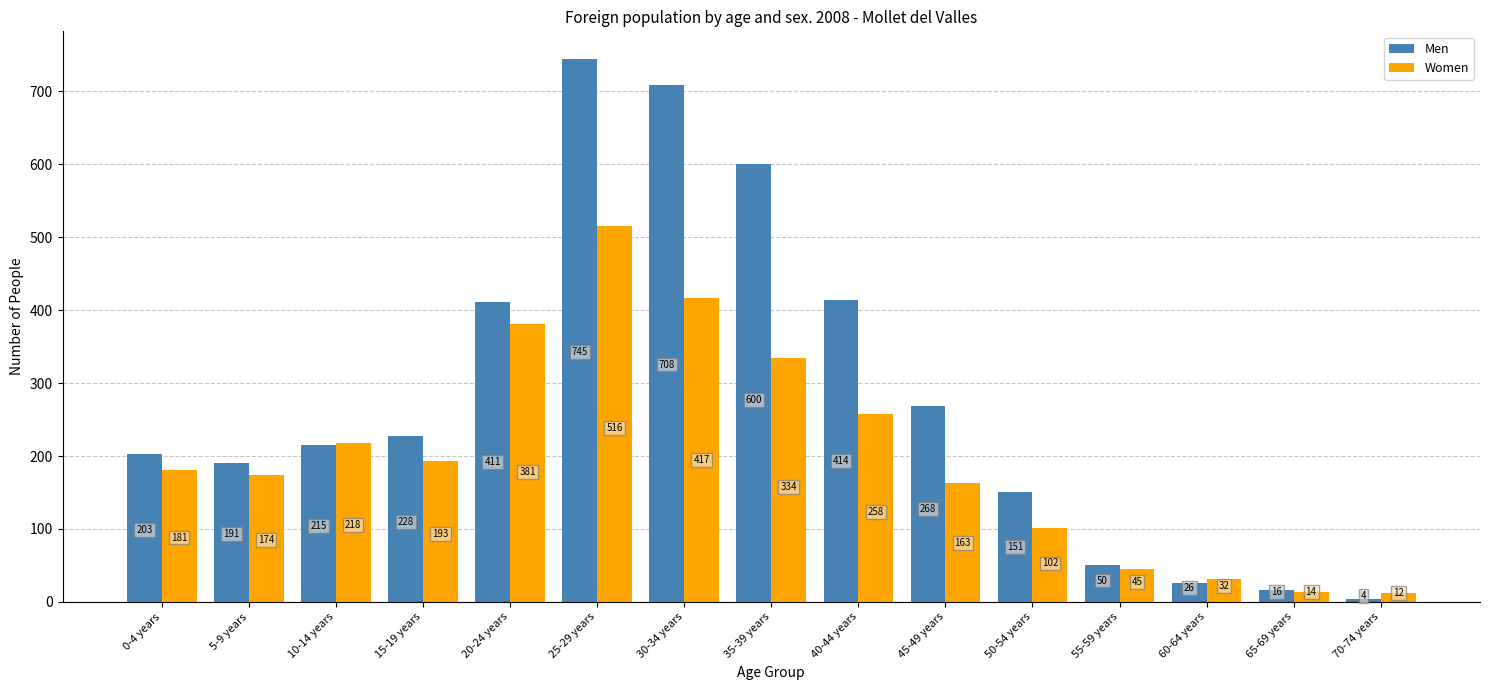

What are all the series names shown in the legend?

Men, Women